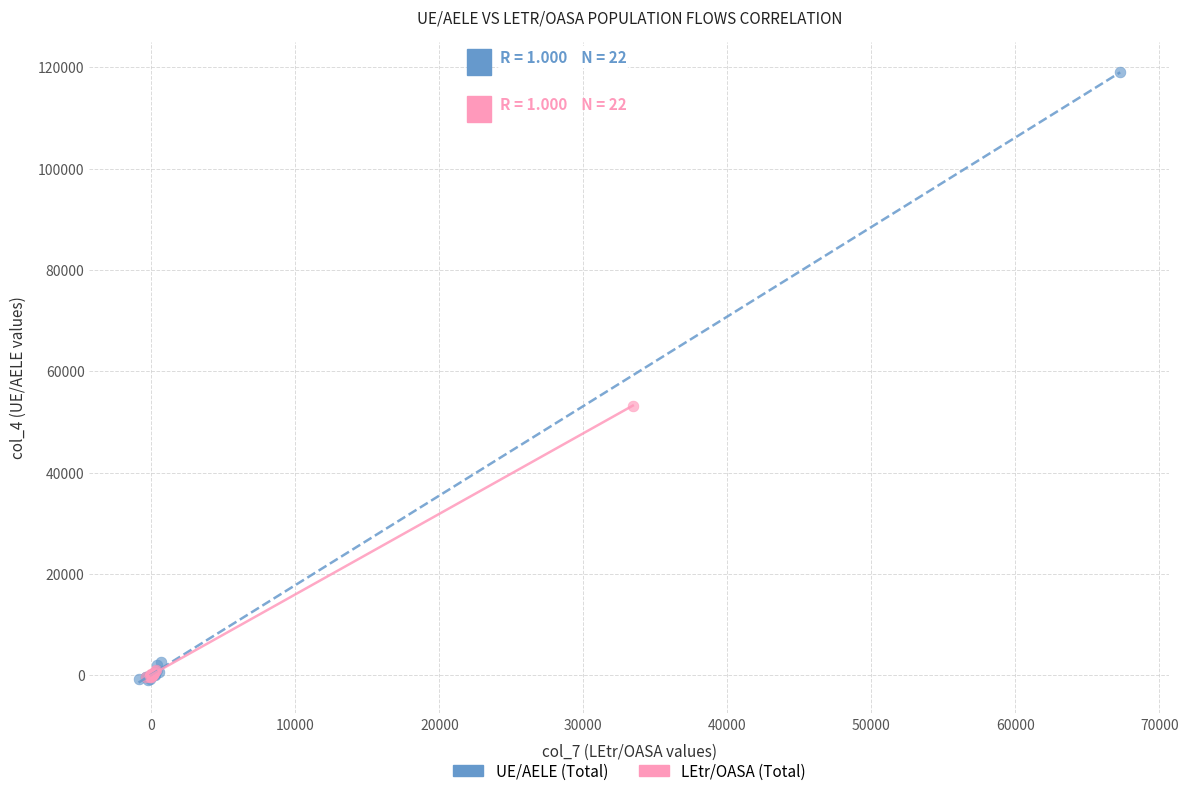

Which series has the largest Y range (max minus min)?

UE/AELE (Total)